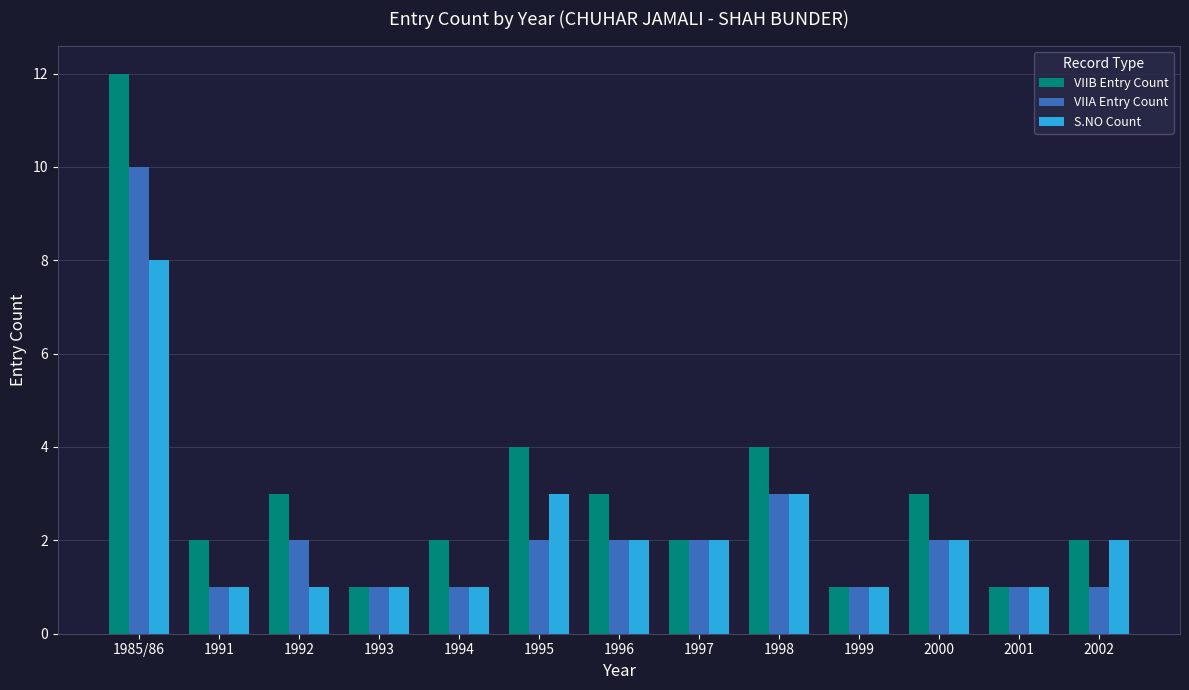

What is the sum of the VIIB Entry Count values at 1999 and 1997?

3